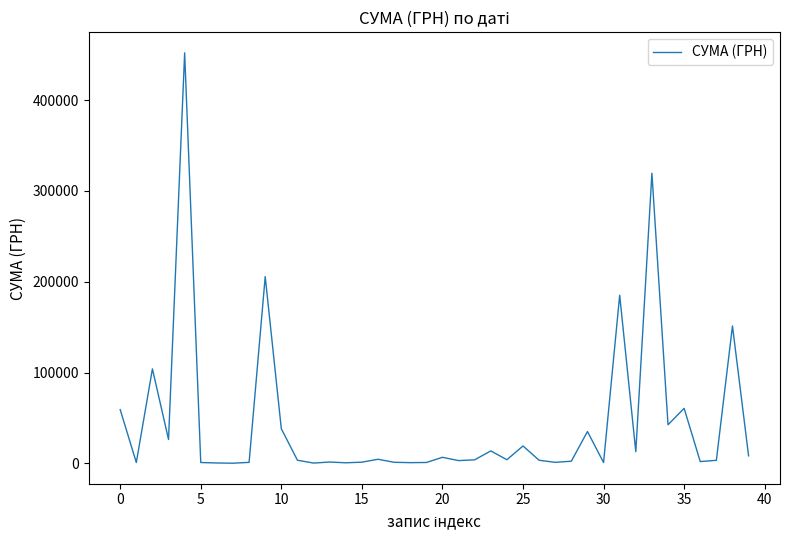

What is the difference between the maximum and minimum values?

451850.0